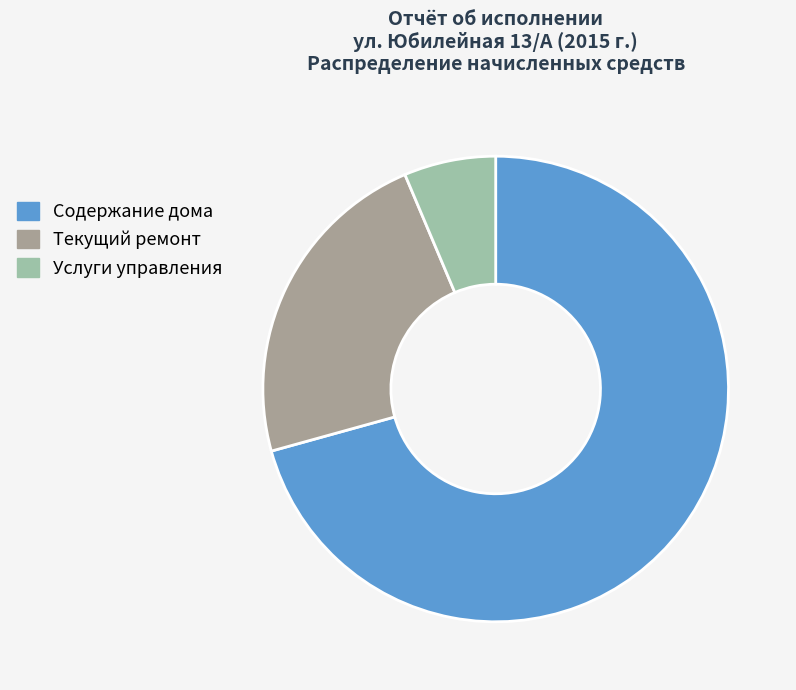

Do Содержание дома and Услуги управления together represent more than half of the pie?

Yes